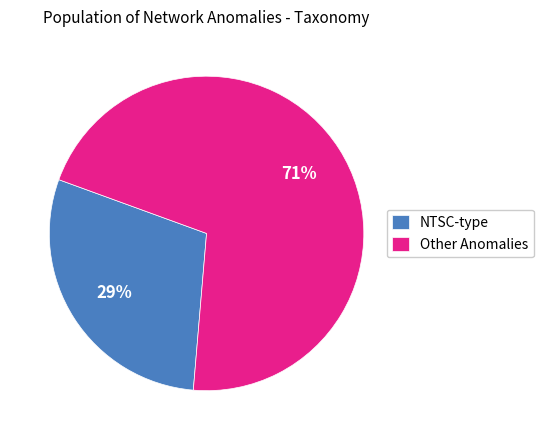

The Other Anomalies slice represents 83% of the pie. True or false?

False